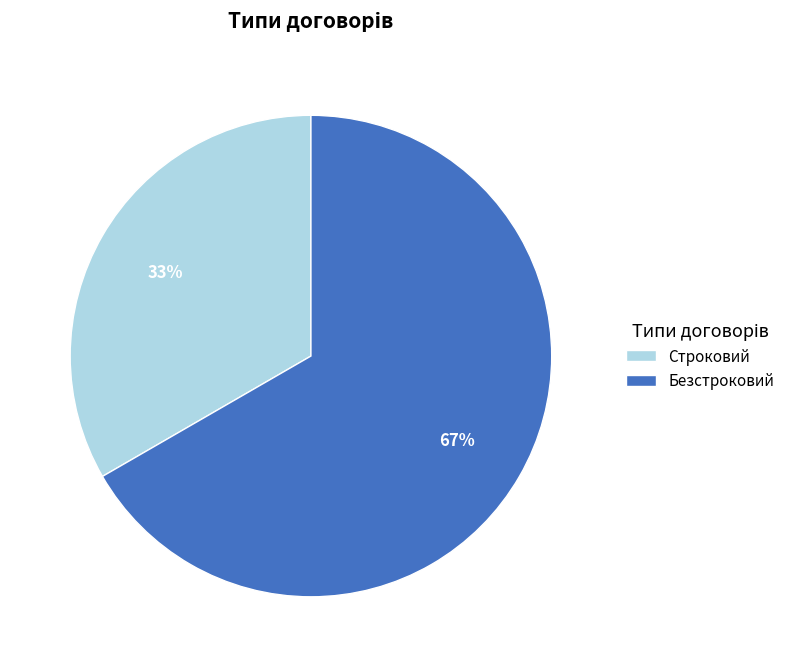

Which has a higher value, Строковий or Безстроковий?

Безстроковий